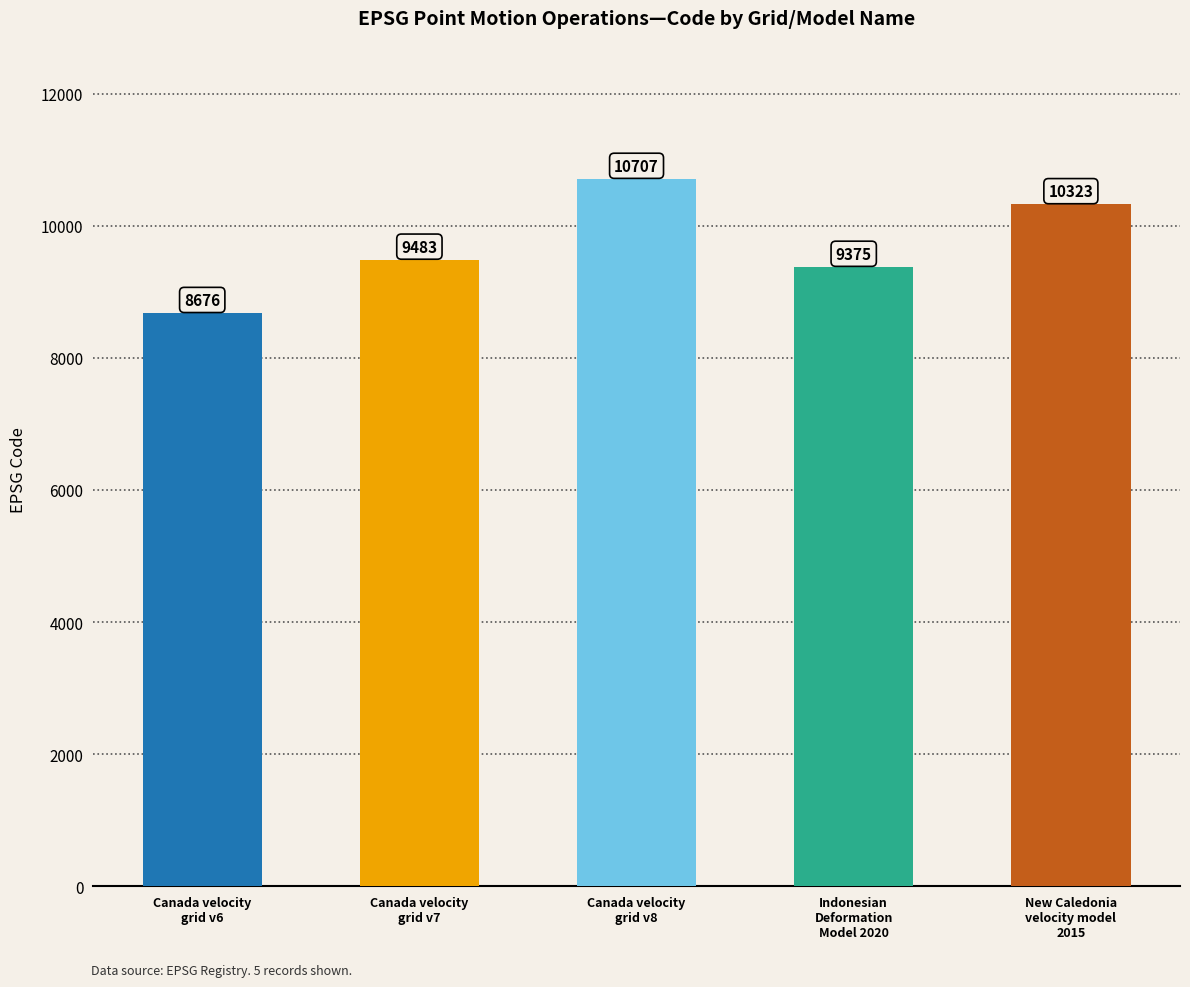

Reading right to left, what are all the values shown in this chart?

New Caledonia
velocity model
2015=10323	Indonesian
Deformation
Model 2020=9375	Canada velocity
grid v8=10707	Canada velocity
grid v7=9483	Canada velocity
grid v6=8676